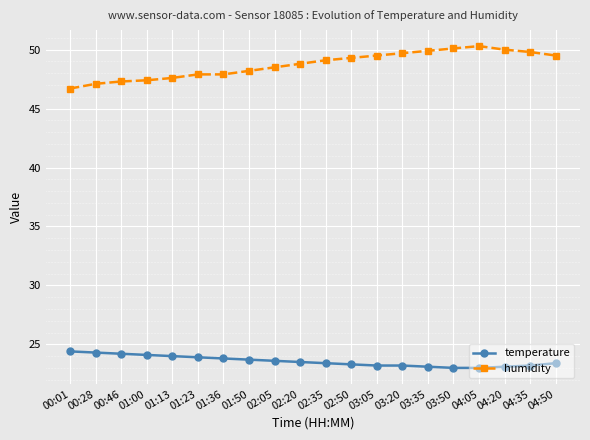

True or false: humidity and temperature intersect in this chart.

False